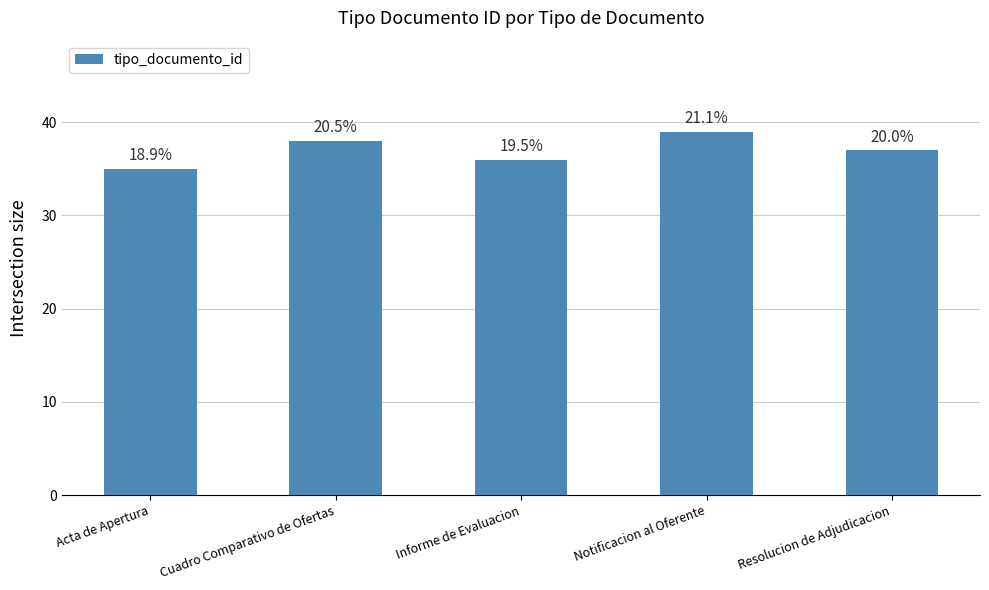

Are the bars grouped side by side (vs. stacked)?

No